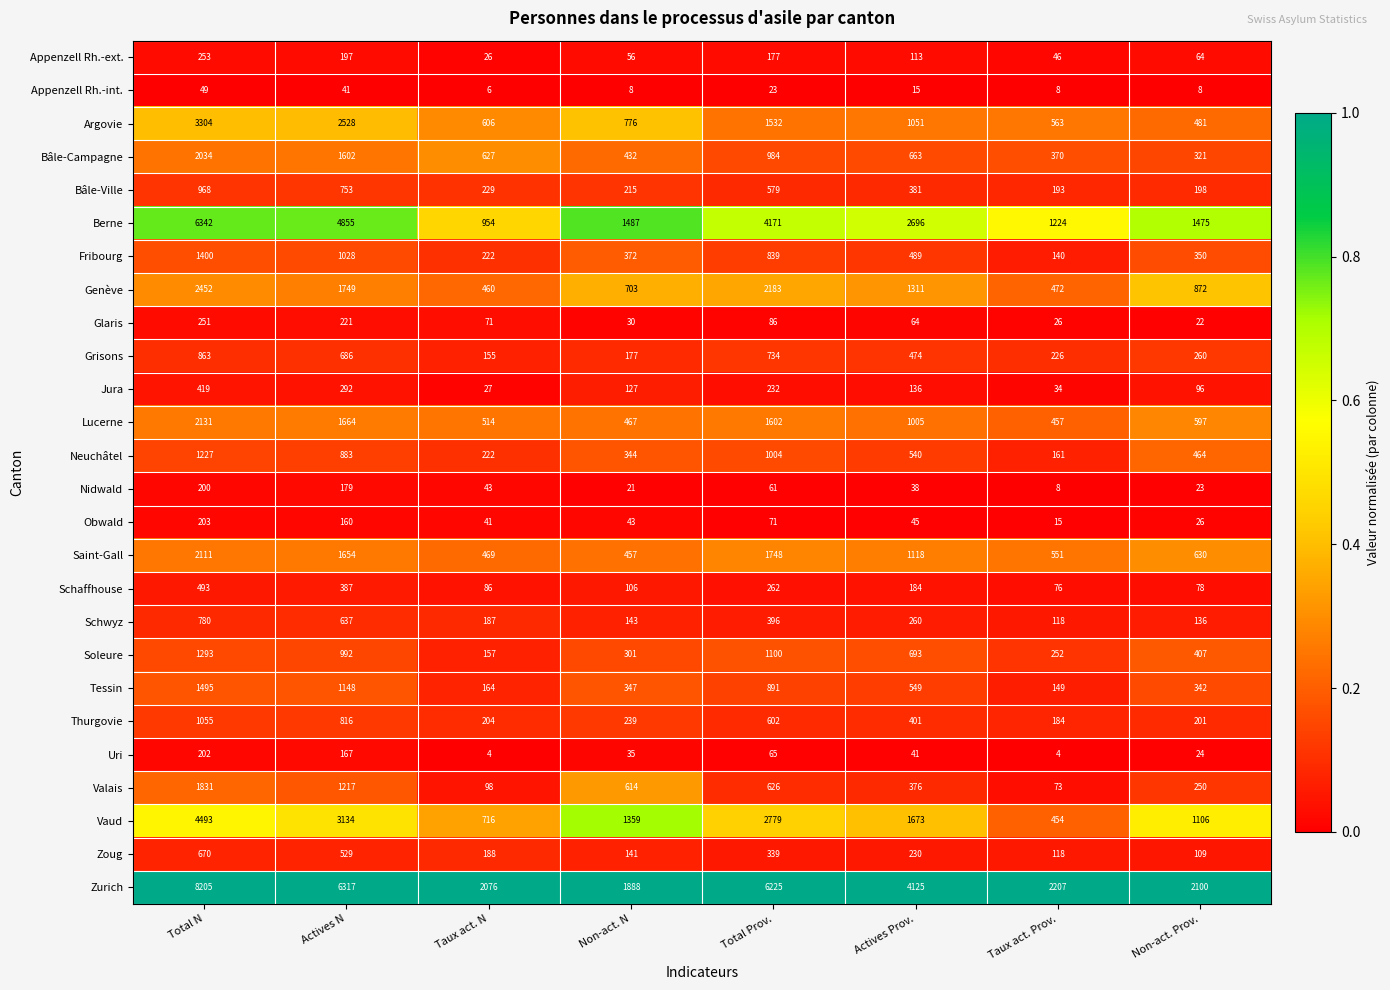

Where is Saint-Gall nearest to the value 1284?

Actives Prov.